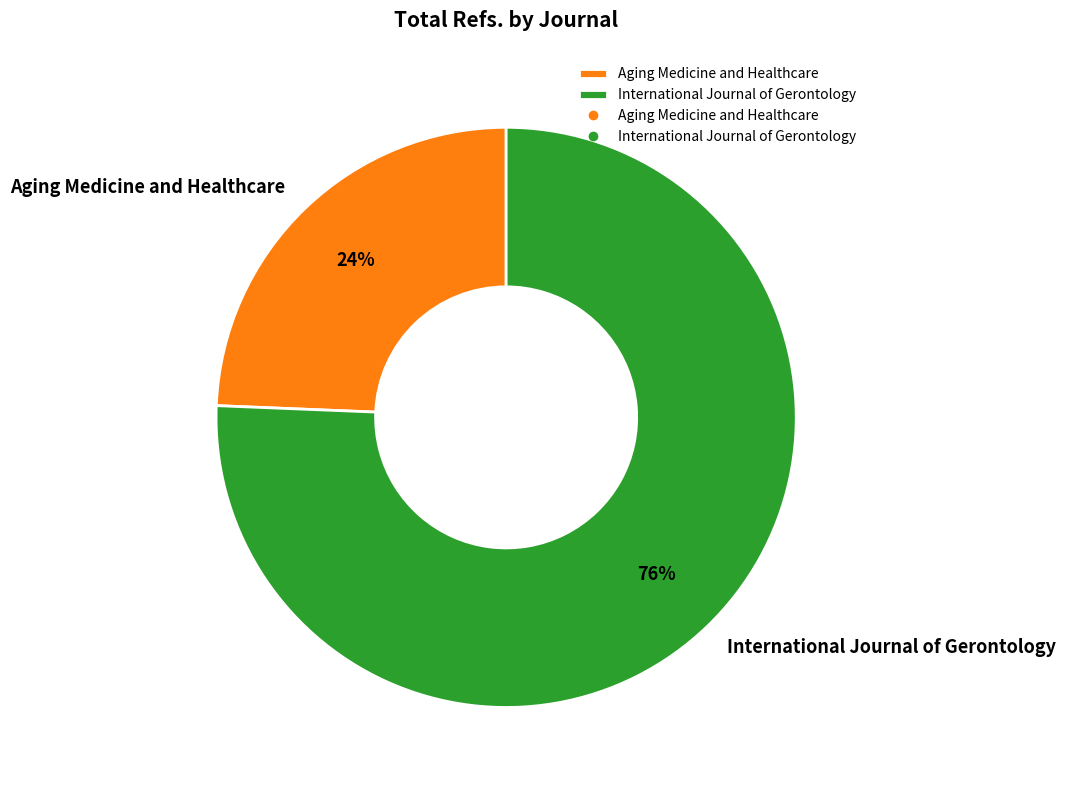

What is the majority slice?

International Journal of Gerontology